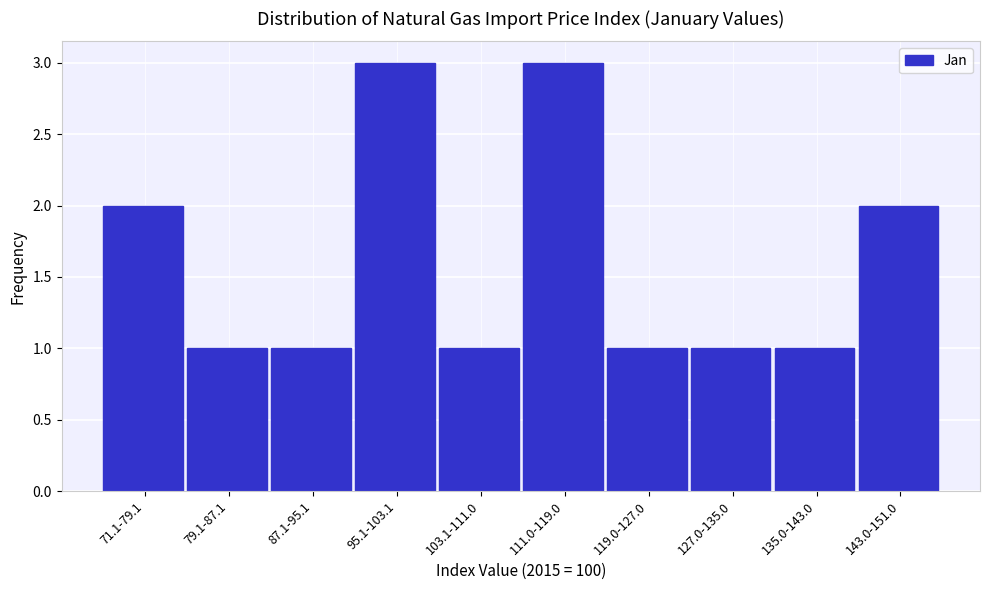

Reading left to right, what are all the values shown in this chart?

2	1	1	3	1	3	1	1	1	2